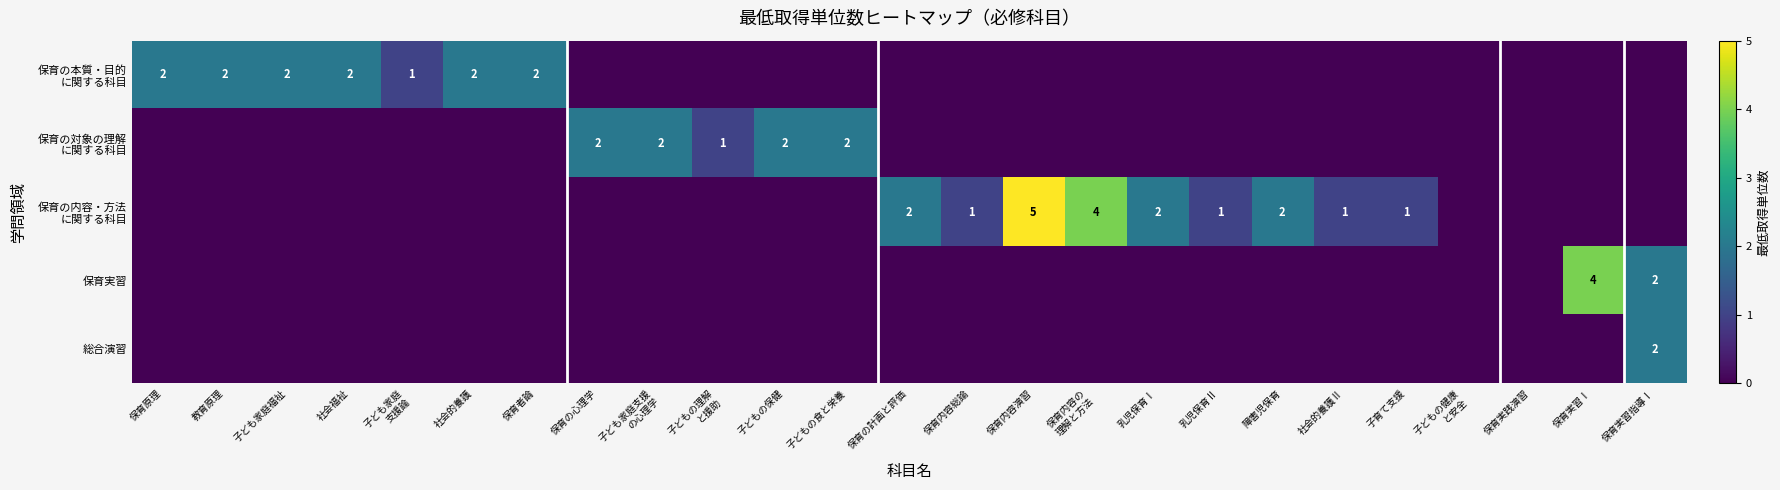

Is it true that 保育実習 equals 4 at 保育実習Ⅰ?

True